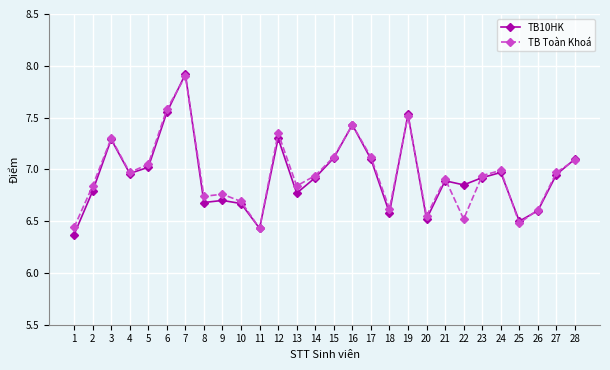

What value does the TB10HK series have at 28?

7.1